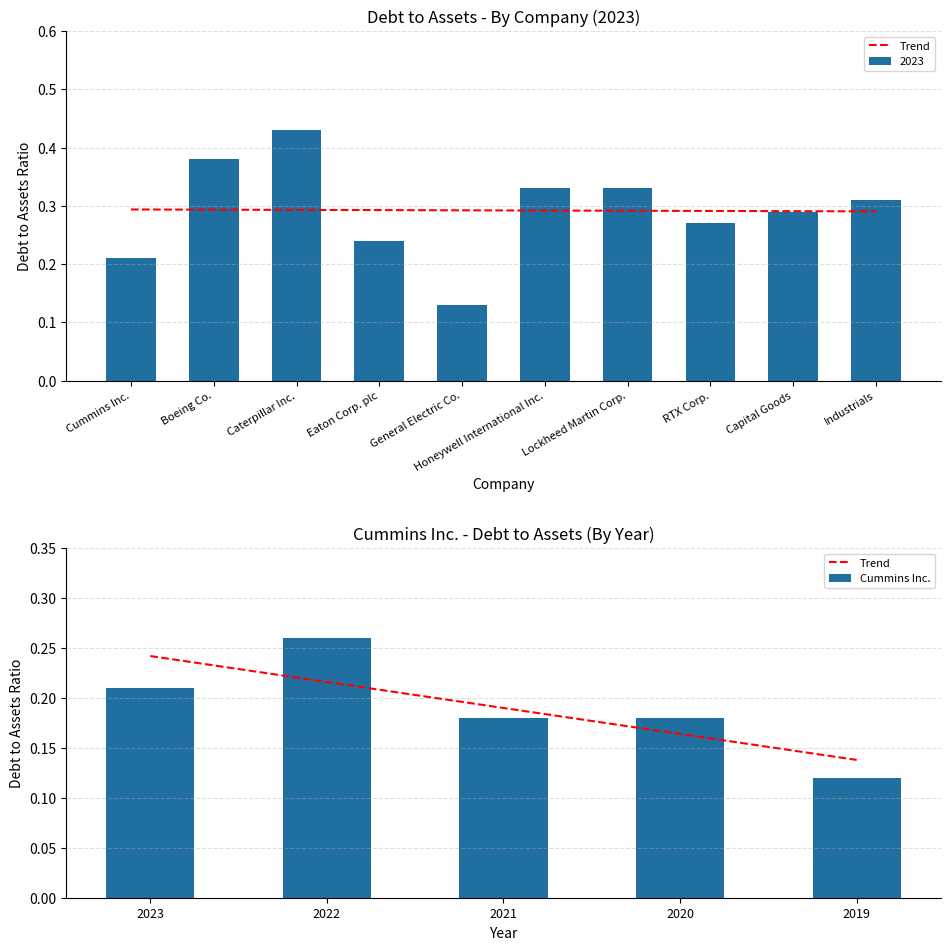

What is the sum of all Trend values?

1.0